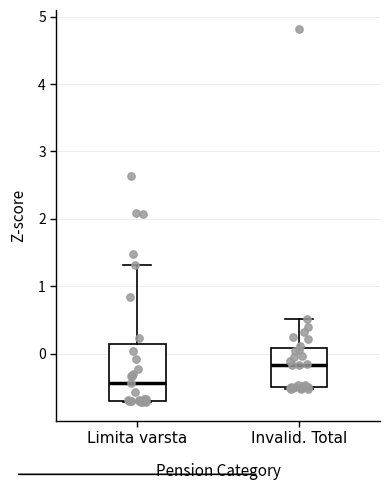

Reading left to right, read every box against the y-axis: the position of its median line, the range the box covers, and the ends of its whiskers. The values are not printed on the chart, so give them approximately, as read against the axis.

Limita varsta: median -0.4, box -0.7 to 0.1, whiskers -0.7 to 1.3
Invalid. Total: median -0.2, box -0.5 to 0.1, whiskers -0.5 to 0.5